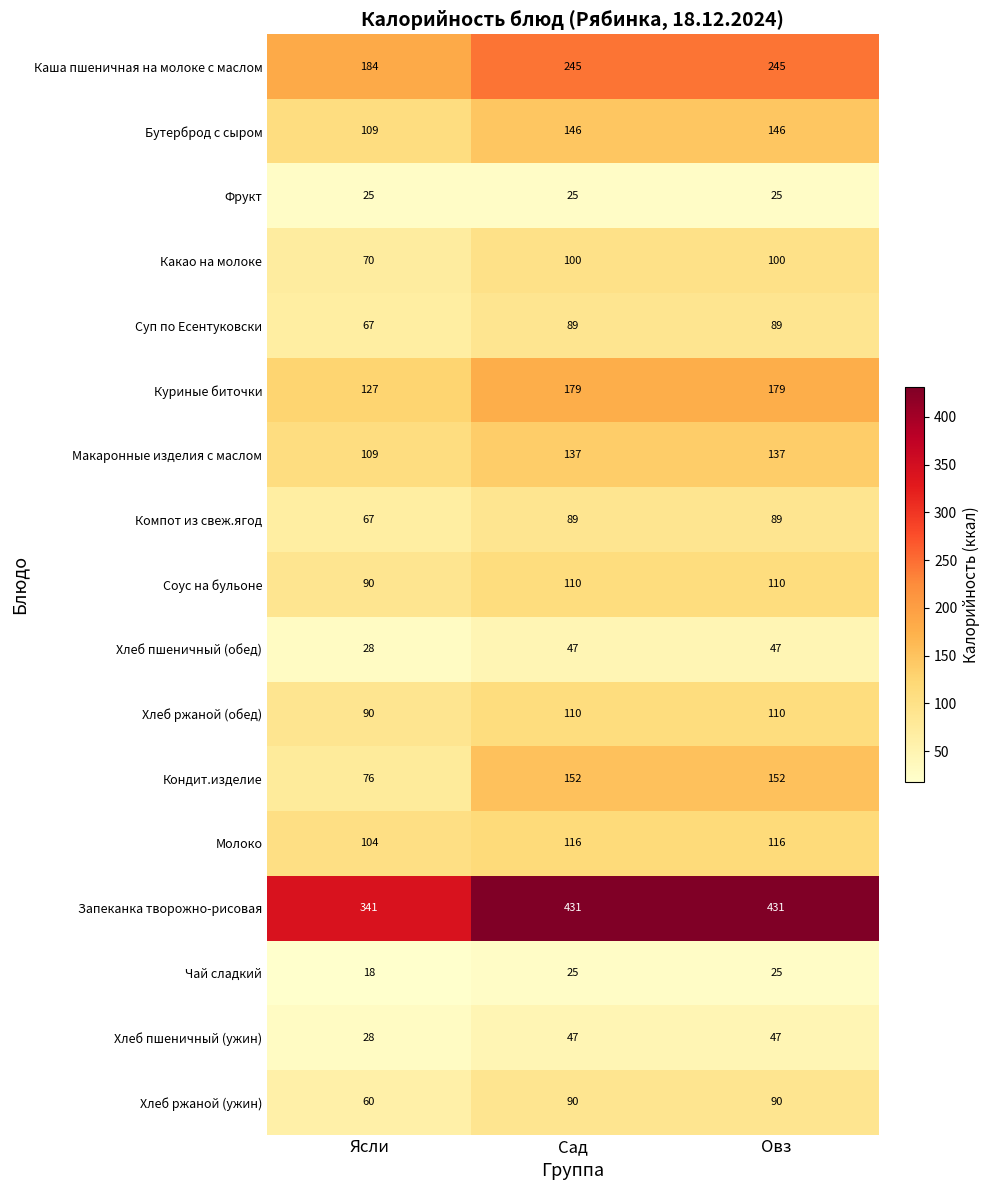

True or false: Компот из свеж.ягод has a value of 67 at Ясли.

True